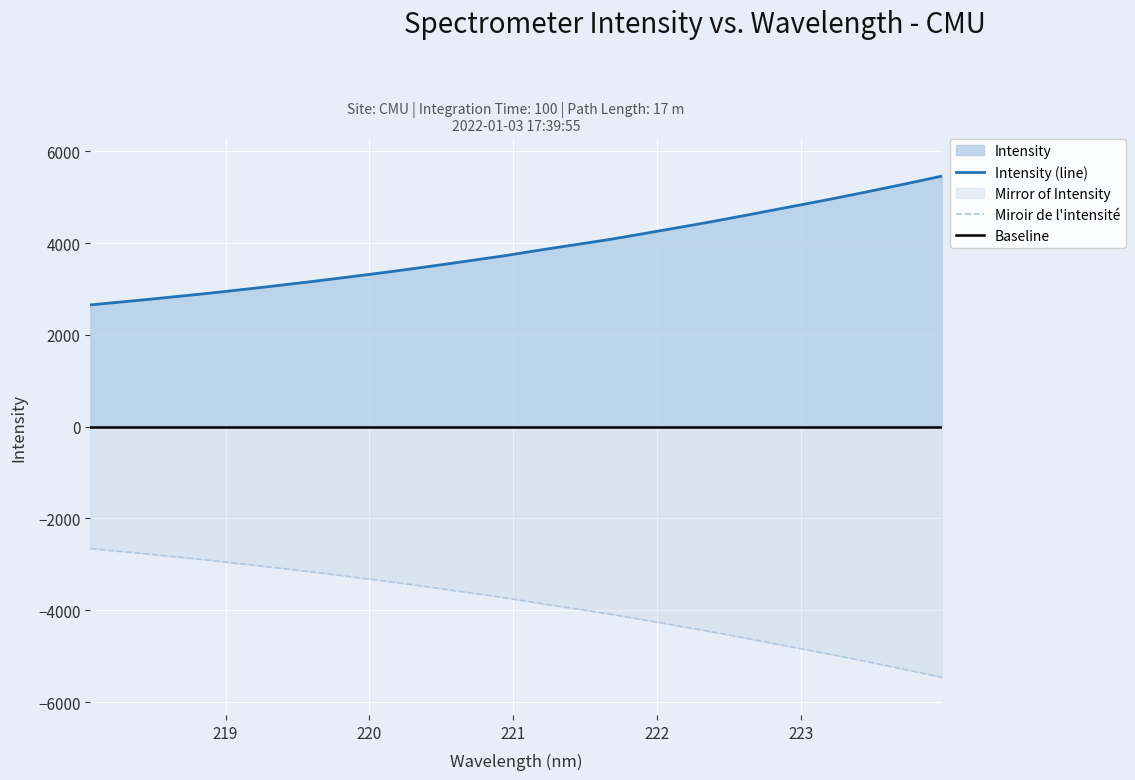

What is the label of the 2nd point from the right?

223.7895